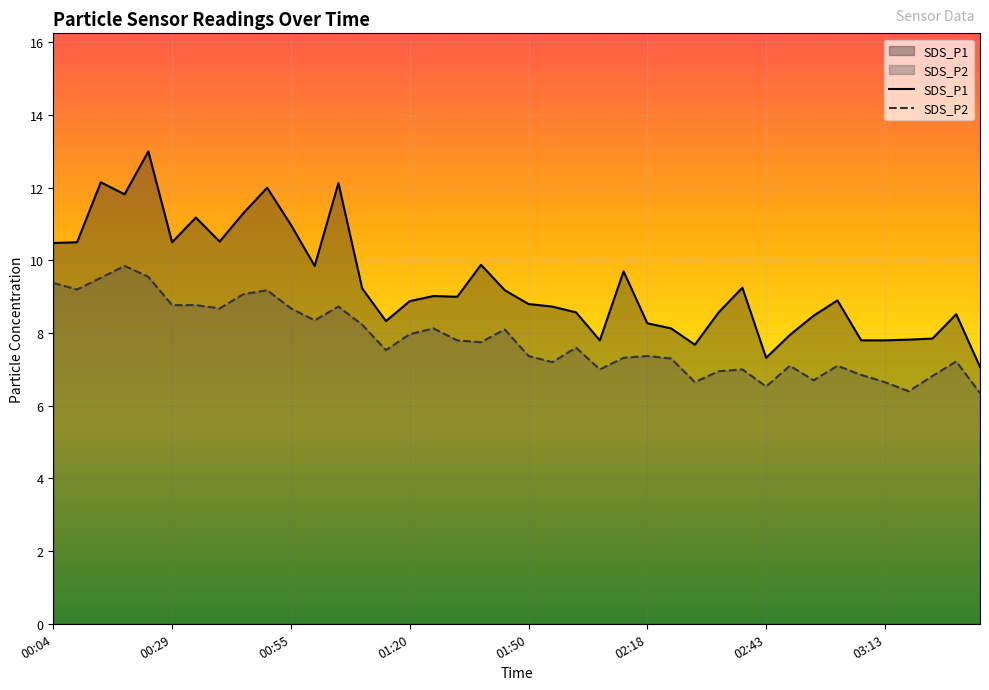

What is the minimum value for SDS_P1?

7.1